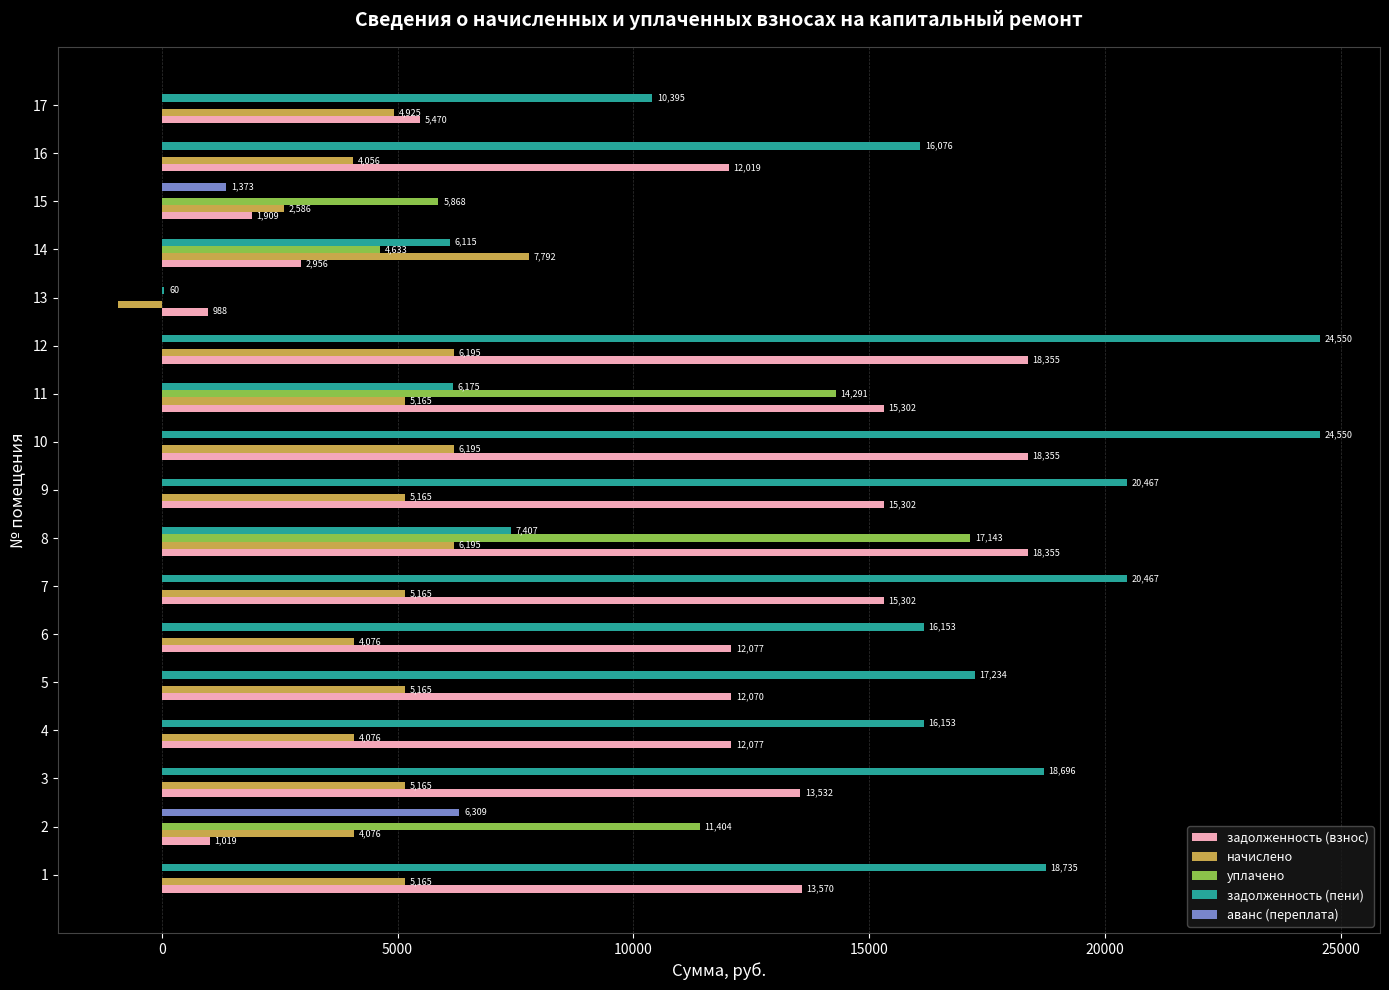

Is the value of задолженность (взнос) at 14 greater than the value of аванс (переплата) at 15?

Yes